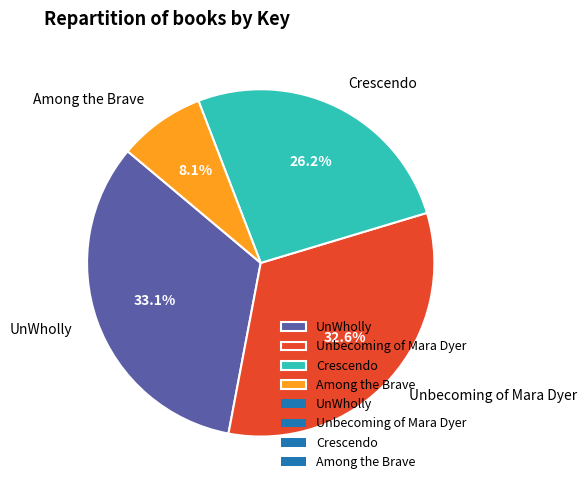

What percentage do UnWholly and Crescendo together represent?

59.3%